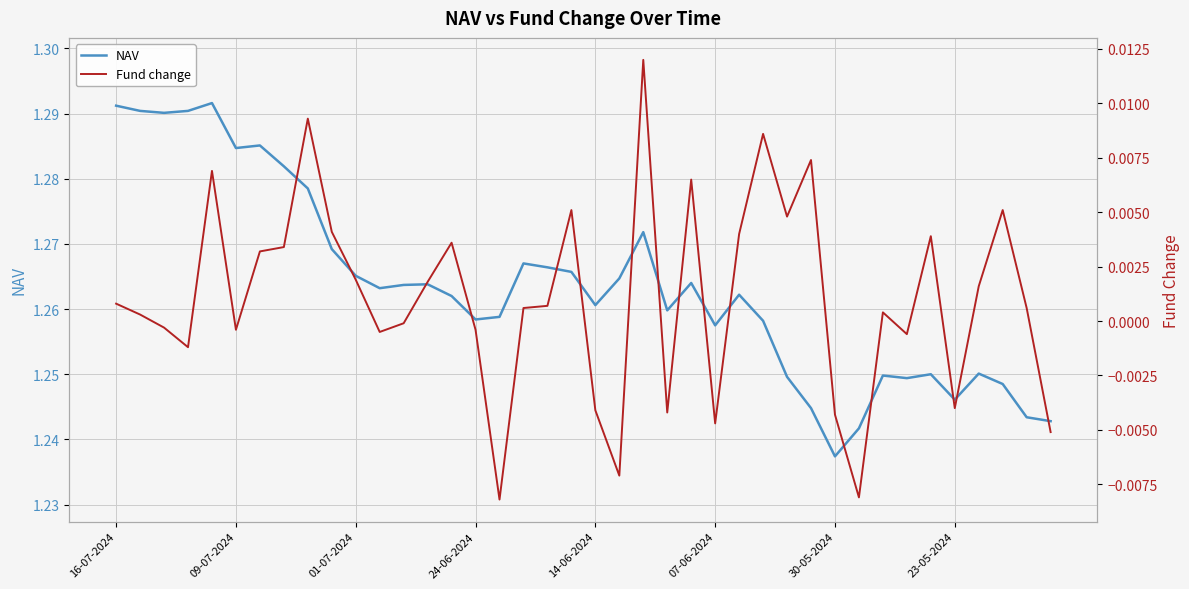

True or false: NAV has a value of 2.2 at 09-07-2024.

False